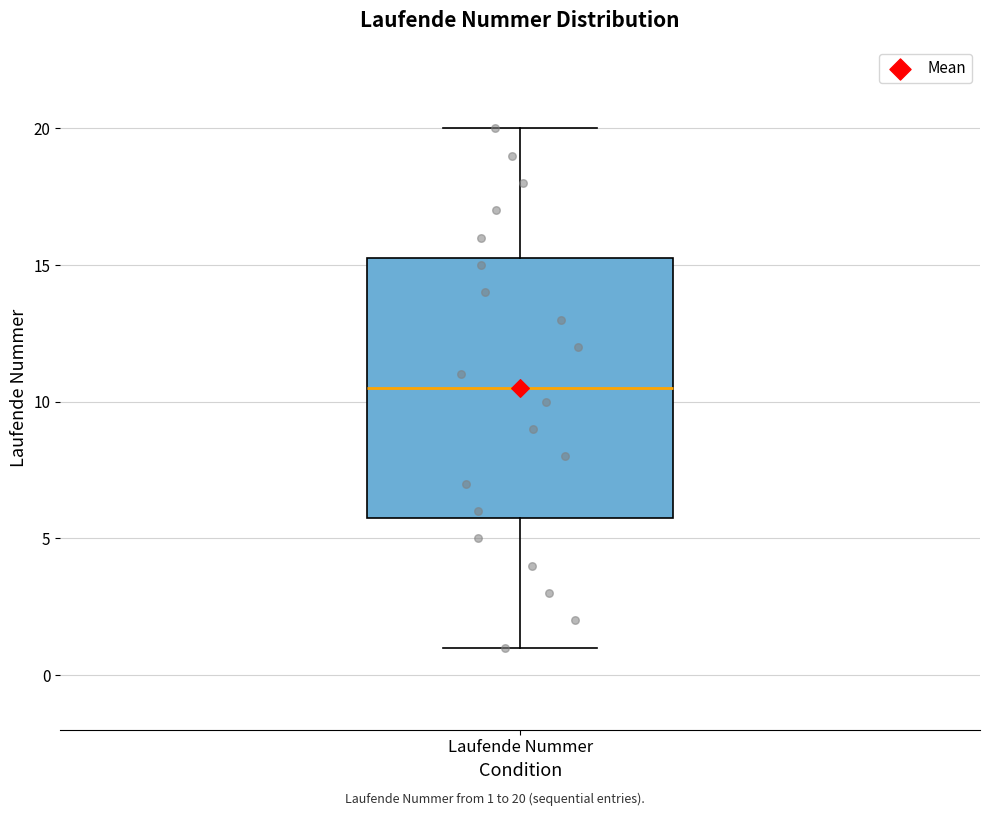

Read this box plot against the y-axis: the position of the median line, the range covered by the box, and the ends of both whiskers. The values are not printed on the chart, so give them approximately, as read against the axis.

median 10.5, box 6.0 to 15.5, whiskers 1.0 to 20.0